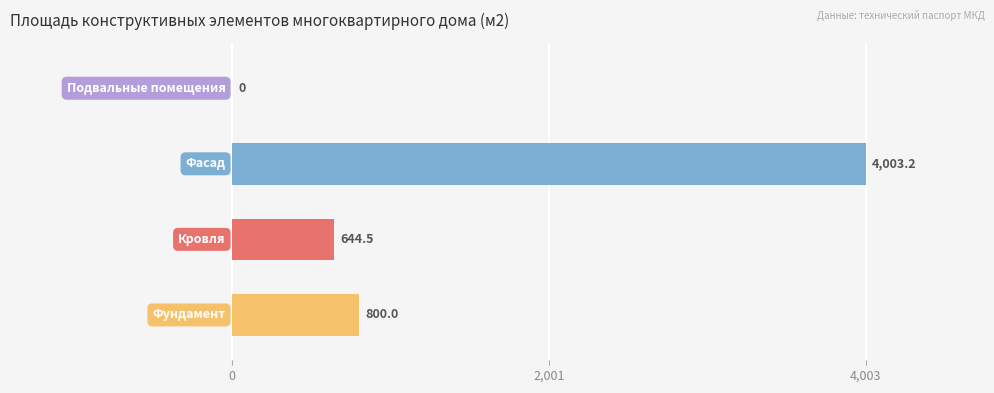

What is the average value?

1361.9